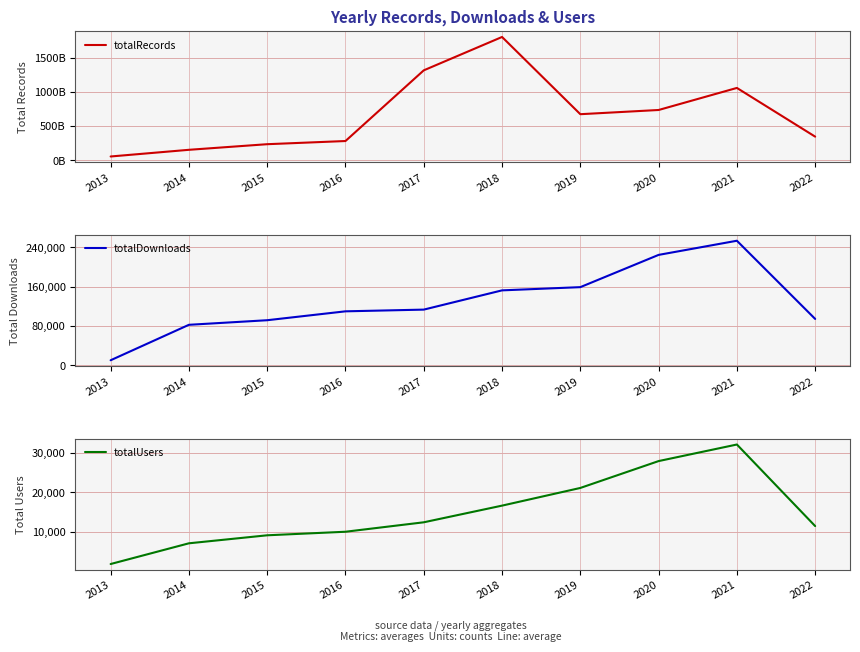

How many values in the totalDownloads series exceed 113218?

4